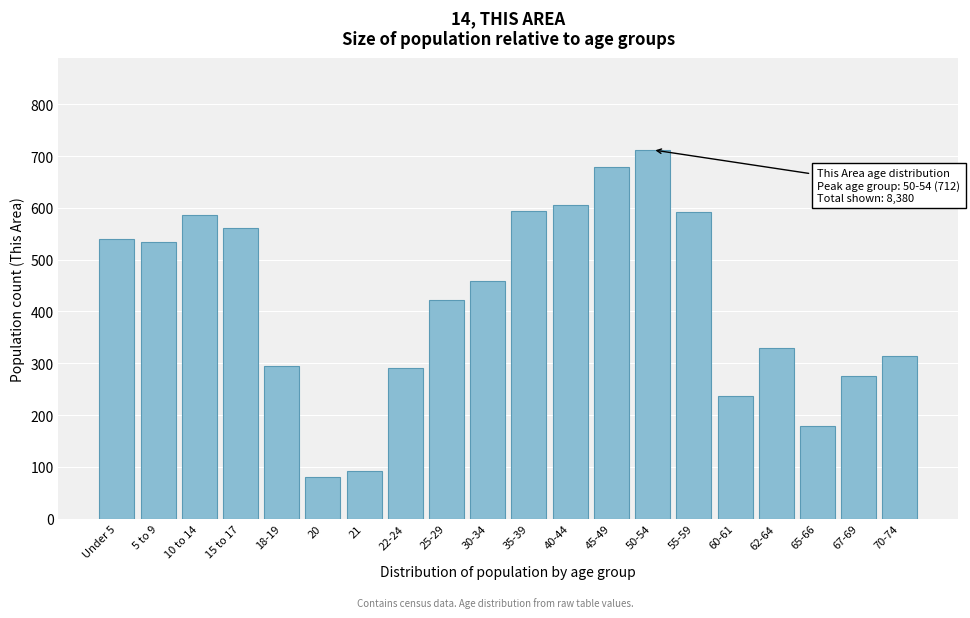

What is the label of the 17th bar from the right?

15 to 17